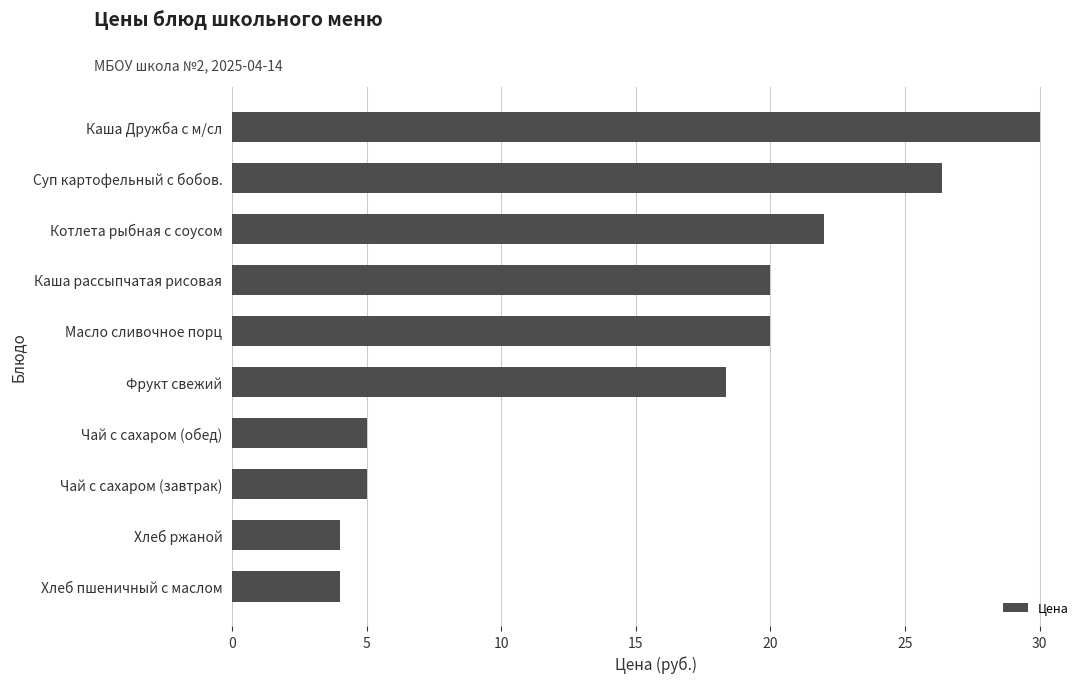

At which label is the value closest to 17?

Фрукт свежий